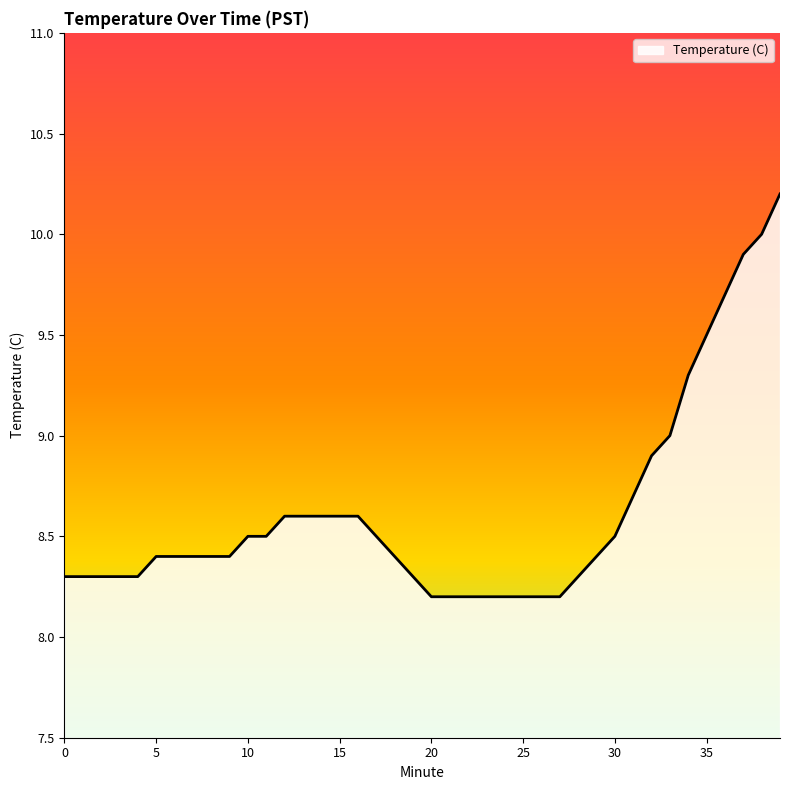

What is the sum of all values?

344.7